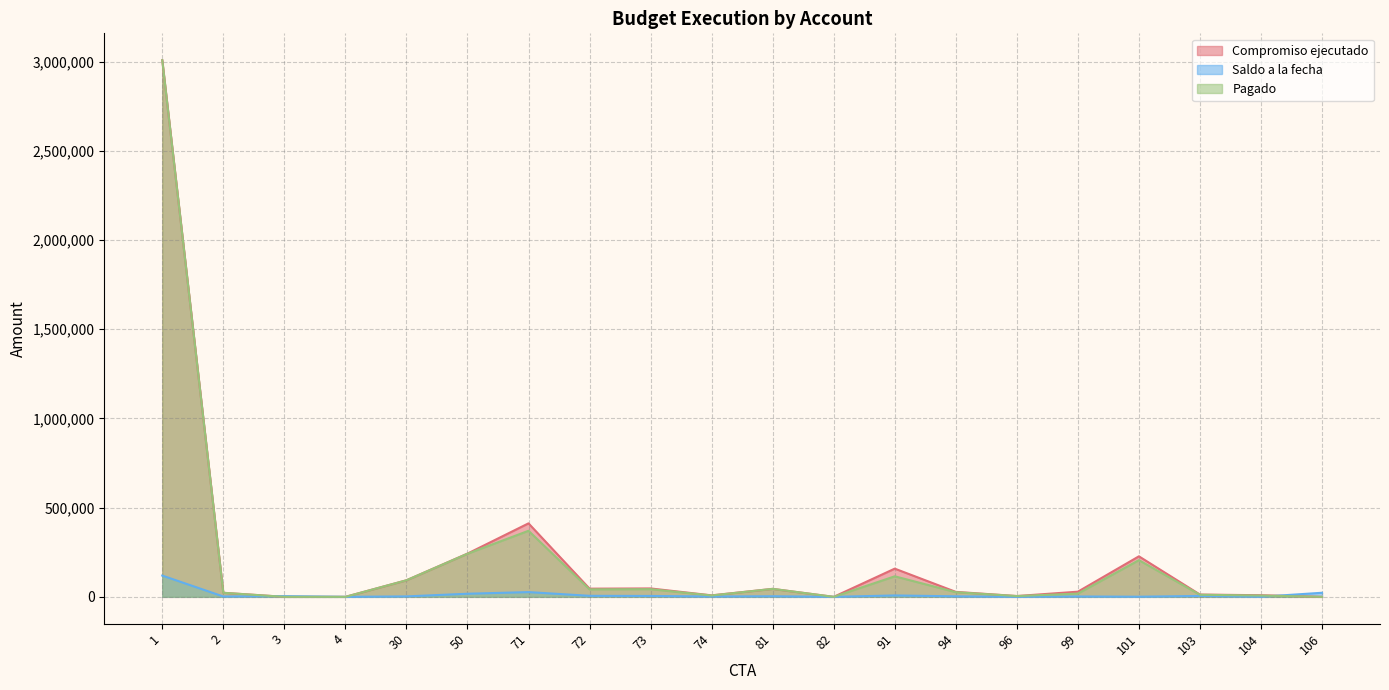

What is the sum of all Pagado values?

4262277.0